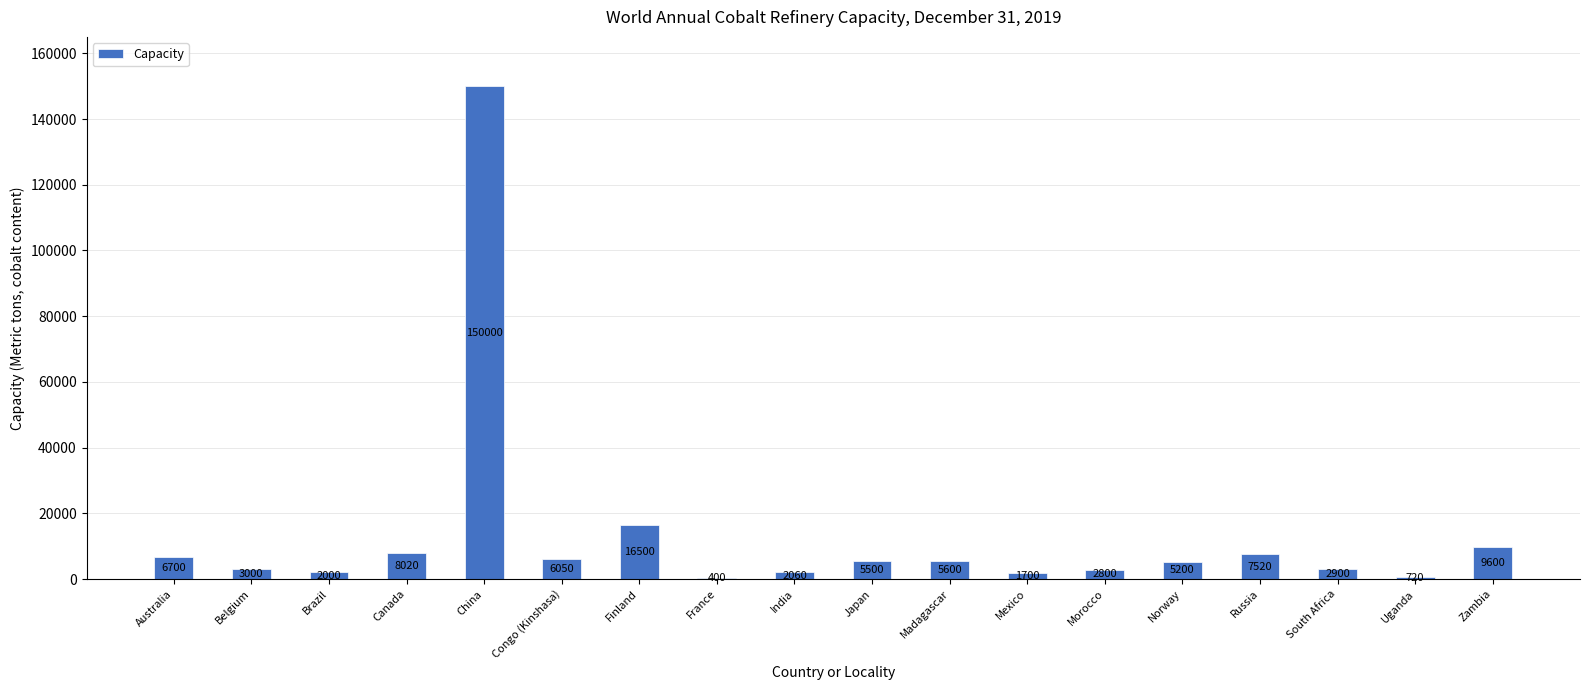

Where is the data nearest to the value 75200?

Finland